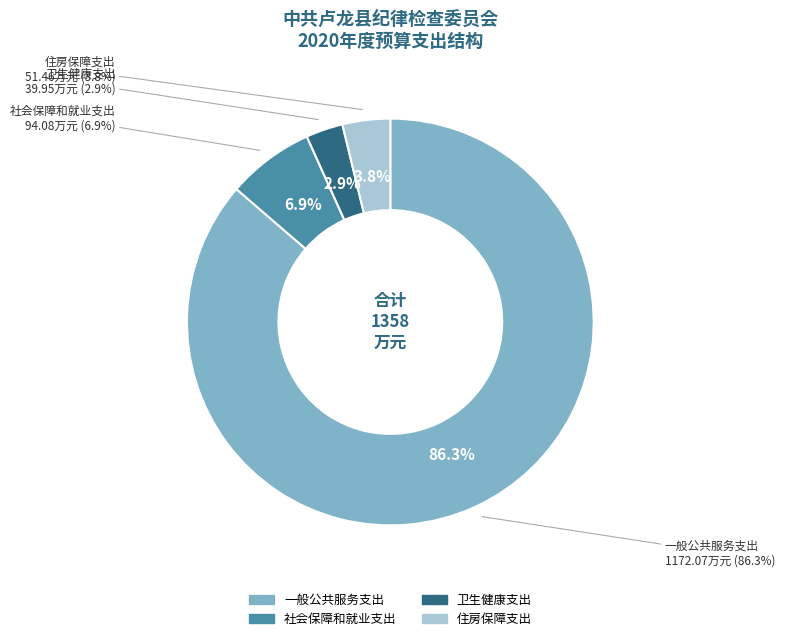

What is the total percentage of 住房保障支出 and 一般公共服务支出?

90.1%